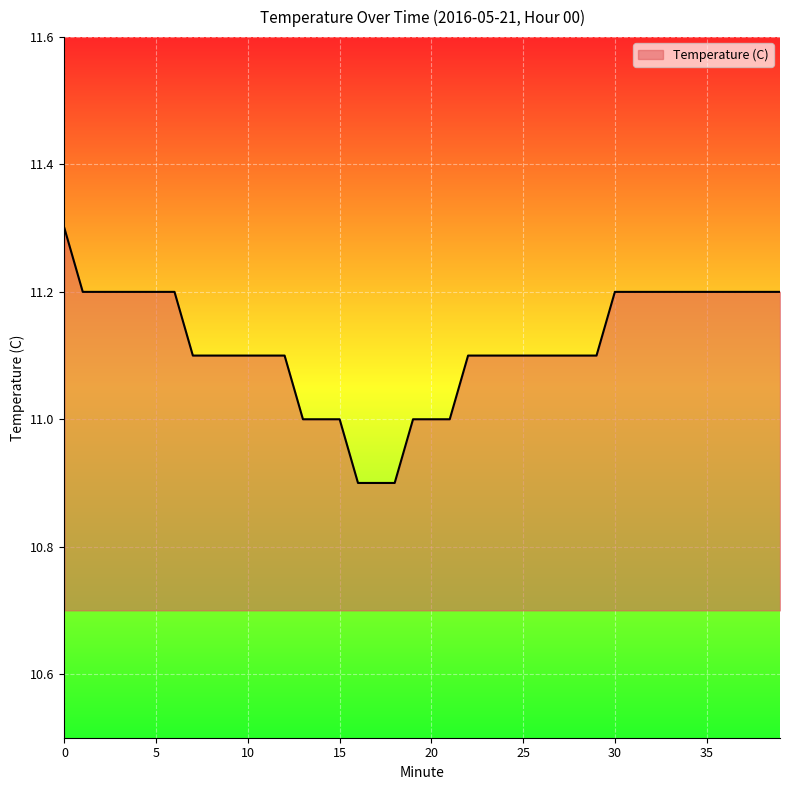

What is the greatest value displayed?

11.3